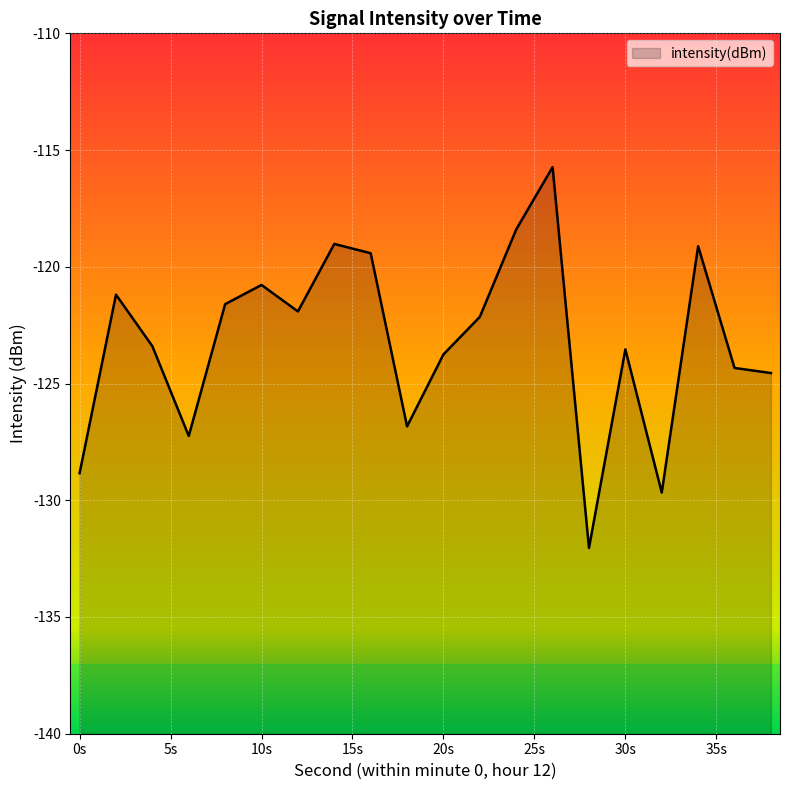

The value at 24 is -118.4. True or false?

True